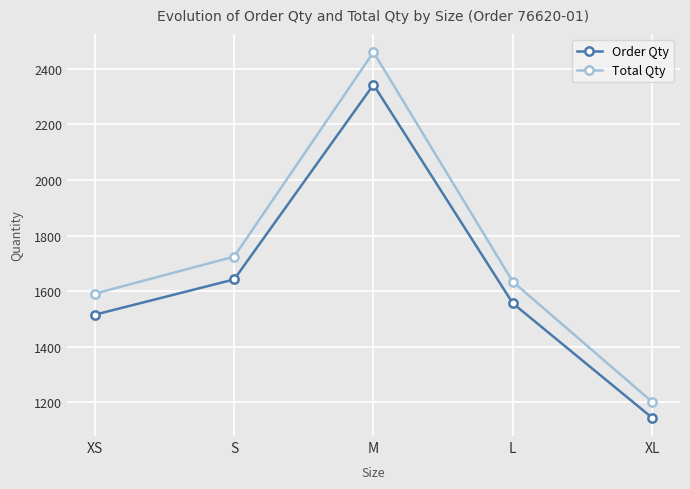

Rank the series by their maximum value, from lowest to highest.

Order Qty, Total Qty